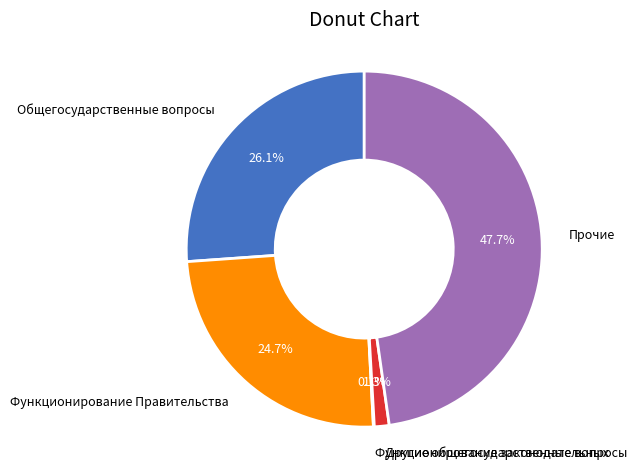

To the nearest percent, what is the difference between the largest and smallest slice percentages?

48%